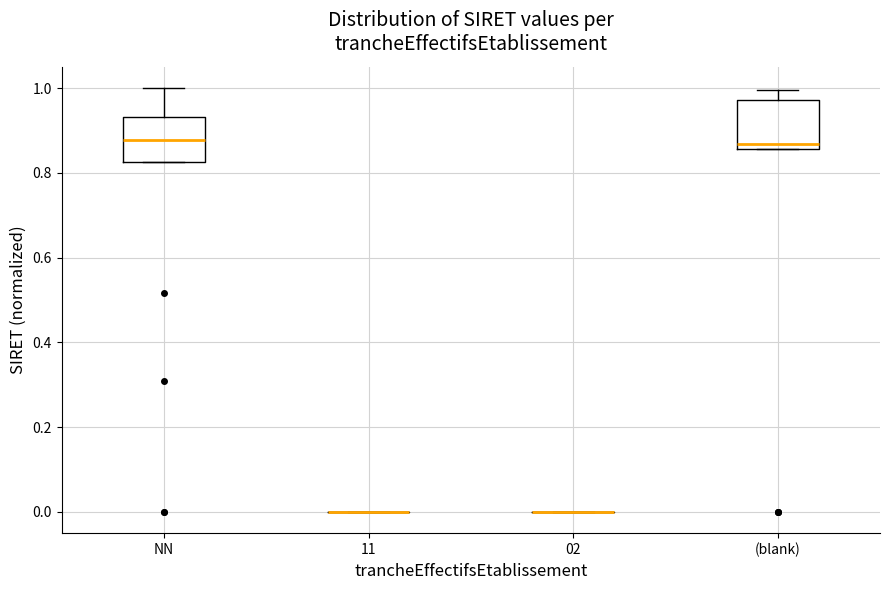

Reading left to right, transcribe this box plot: for each box, give where its median line is, the range the box spans, and where its two whiskers end, as read against the y-axis. The values are not printed on the chart, so give them approximately, as read against the axis.

NN: median 0.88, box 0.82 to 0.94, whiskers 0.82 to 1.00
11: box collapsed to a line at 0.00, whiskers 0.00 to 0.00
02: box collapsed to a line at 0.00, whiskers 0.00 to 0.00
(blank): median 0.86 (just above the box's lower edge), box 0.86 to 0.98, whiskers 0.86 to 1.00